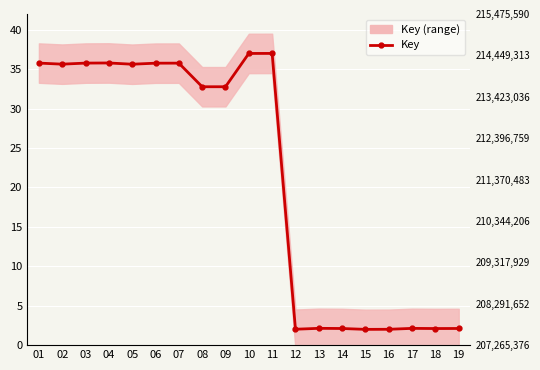

Read the value at 04.

35.8